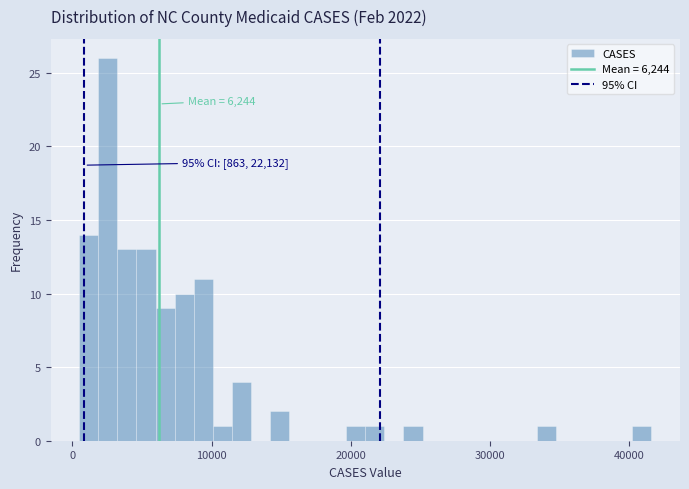

Around what value on the x-axis is the tallest bar? Give the approximate position of its centre, as read against the axis.

3000